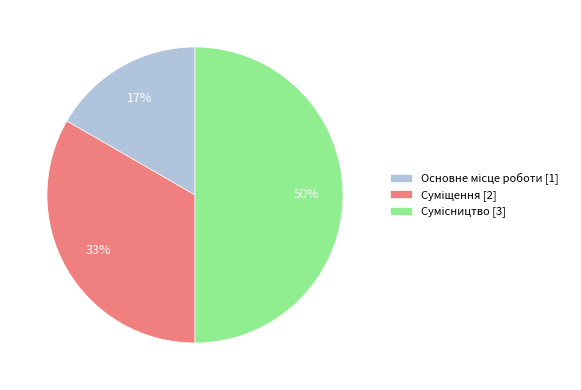

To the nearest percent, what is the average slice percentage?

33%